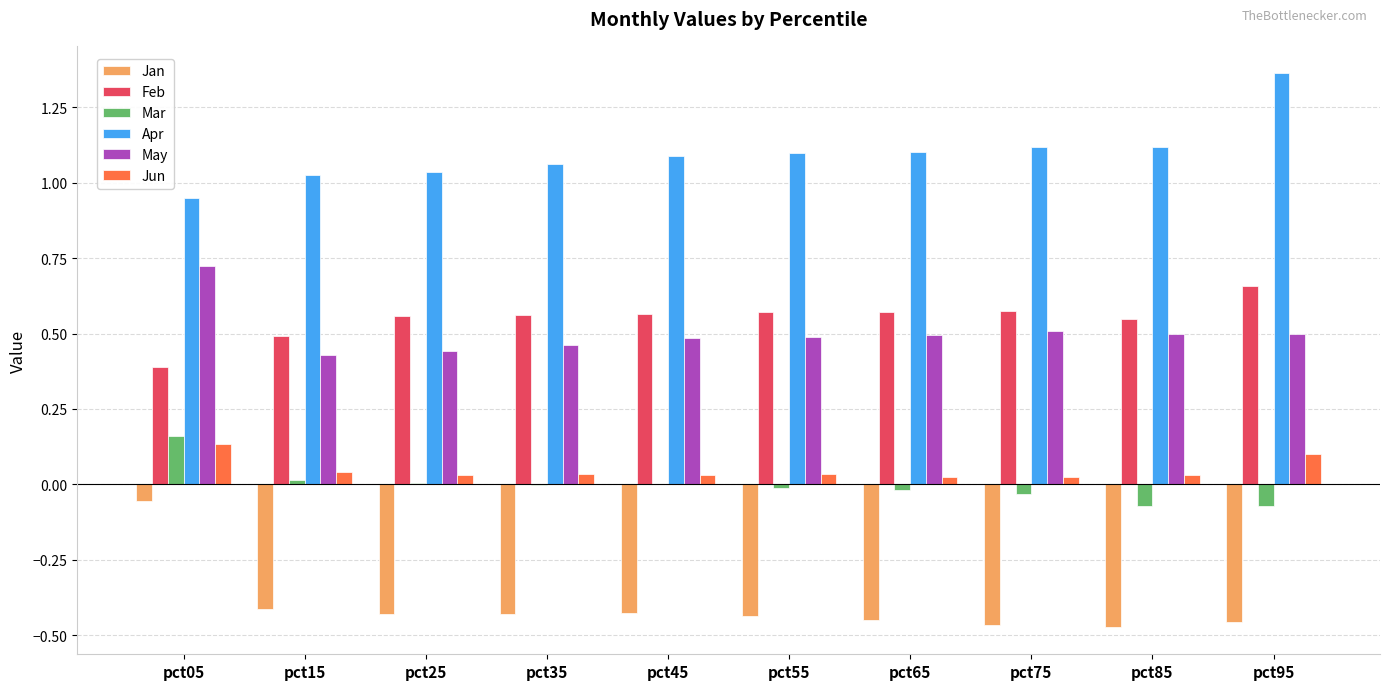

At which category is the sum across all series the highest?

pct05